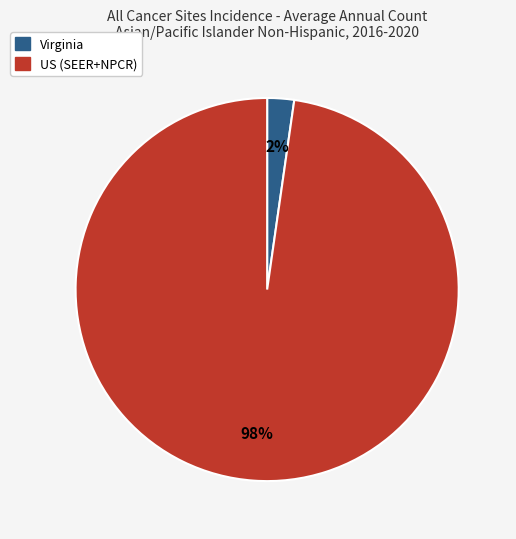

How many slices are in this pie chart?

2